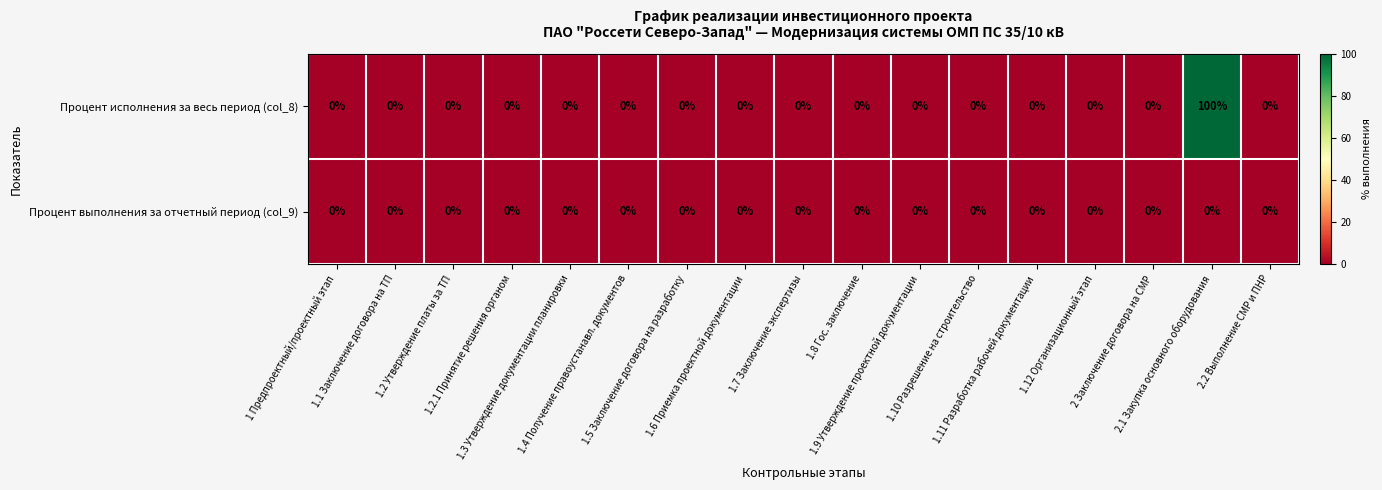

Which series has the largest total across all categories?

Процент исполнения за весь период (col_8)